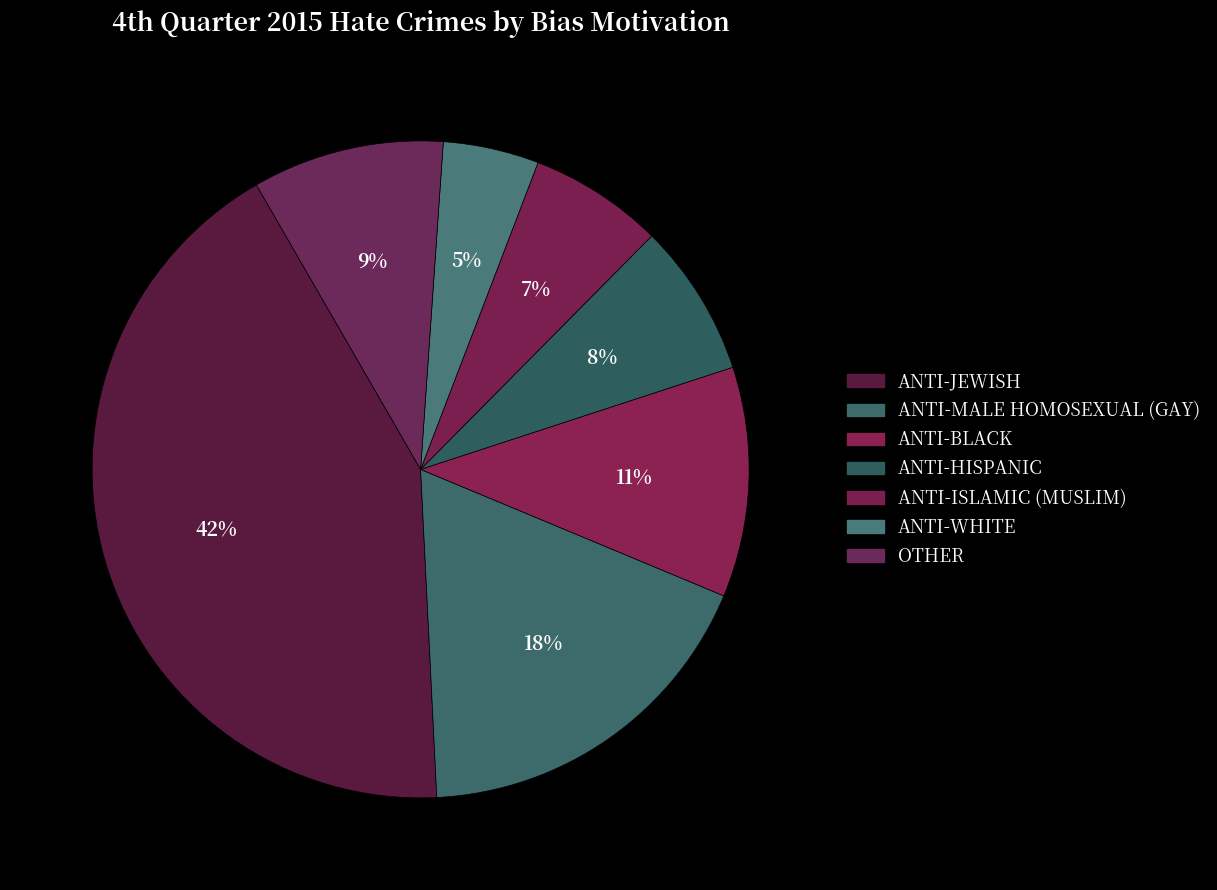

How many segments does this pie chart have?

7